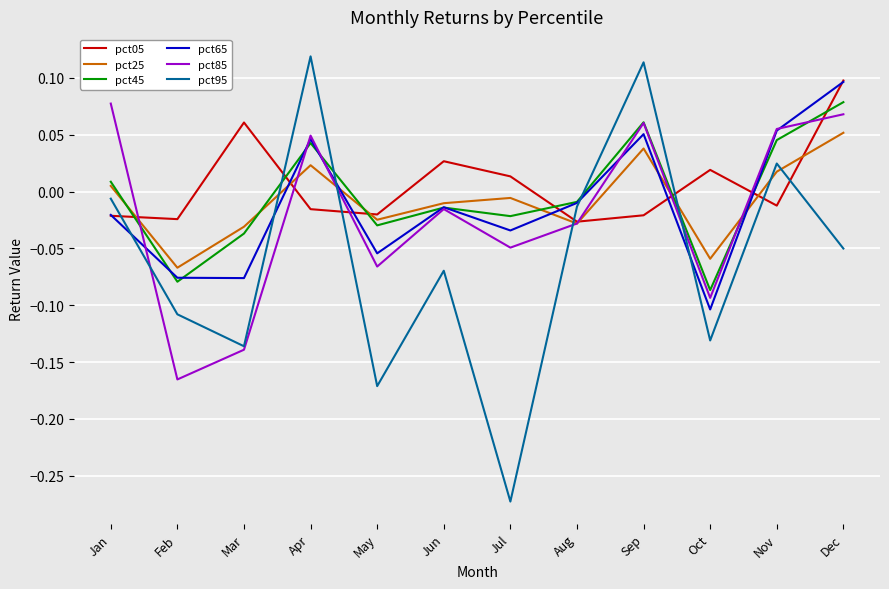

Between Sep and Oct, which series saw the biggest shift?

pct95